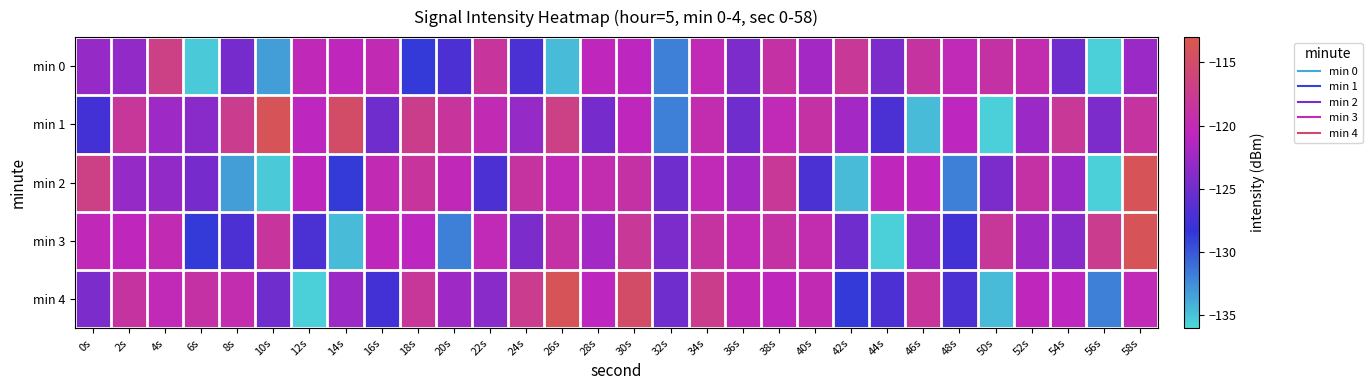

What is the spread (max minus min) of values at 10s?

21.4